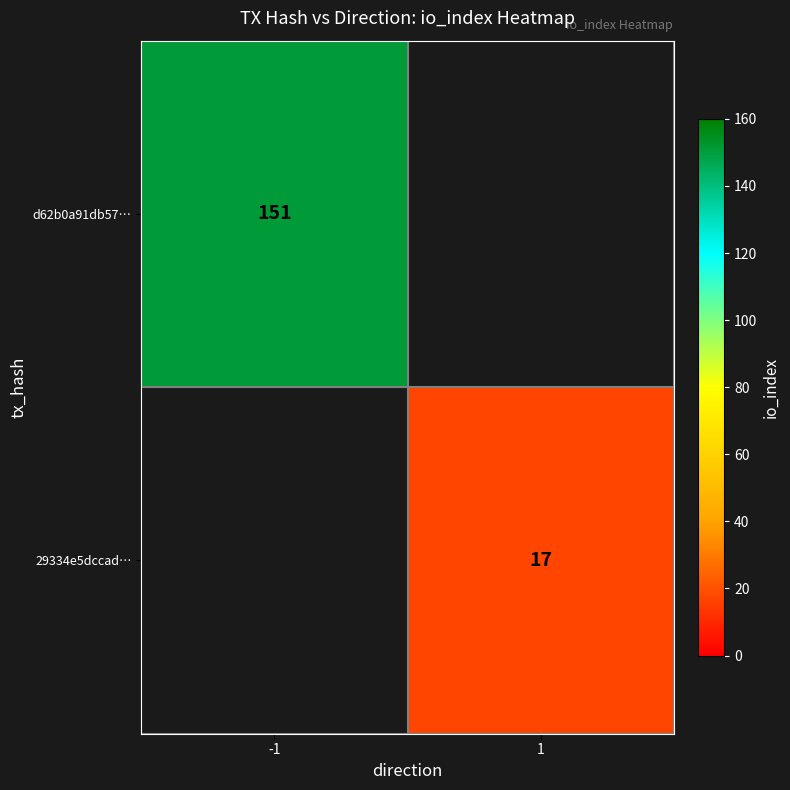

The d62b0a91db57… series shows 92 at -1. True or false?

False